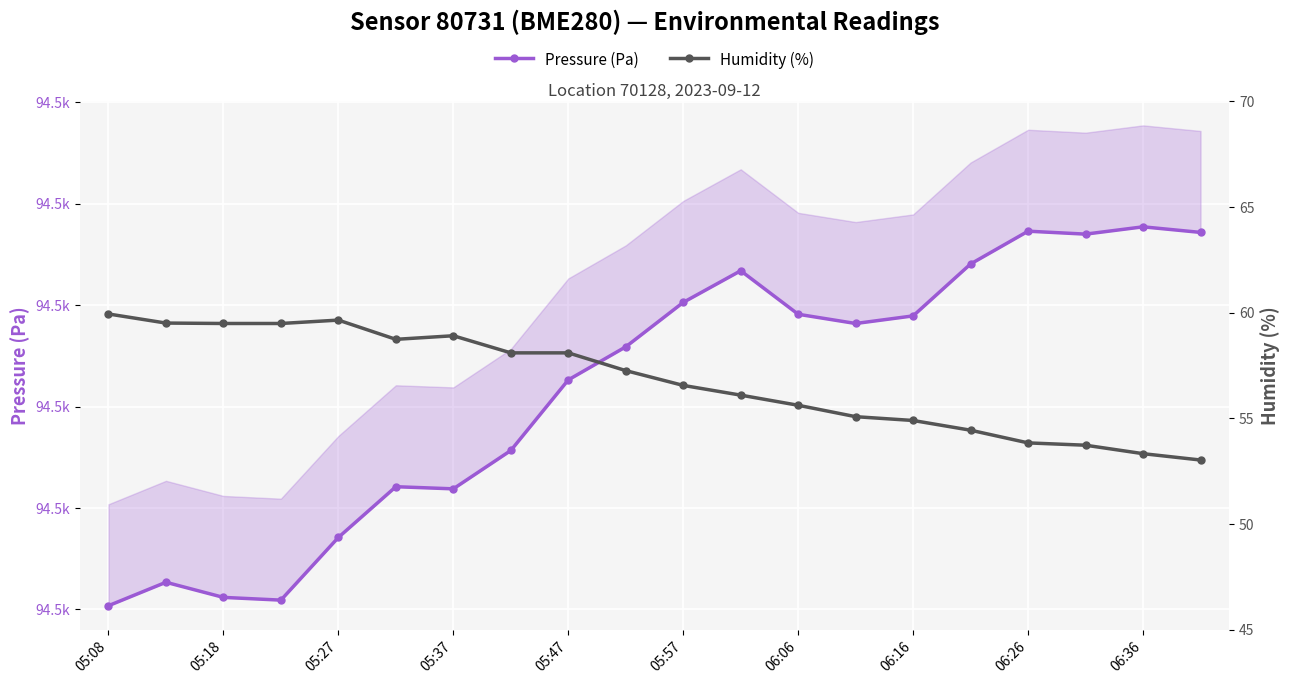

How many lines are shown in the chart?

2